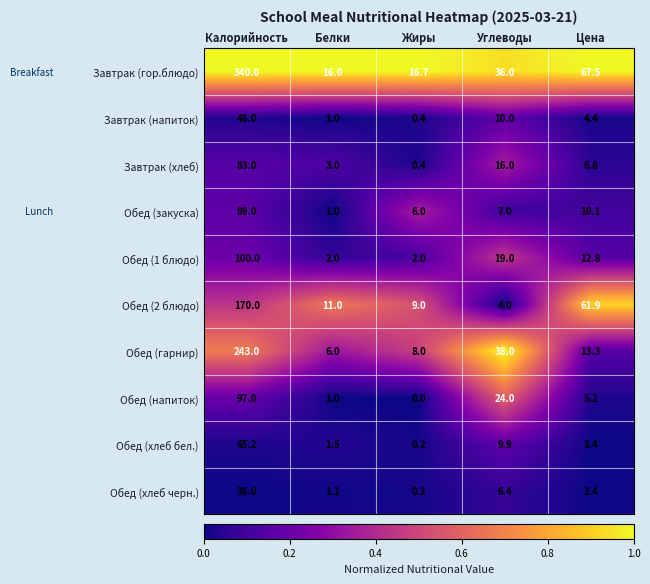

What is the total value across all series at Белки?

43.6